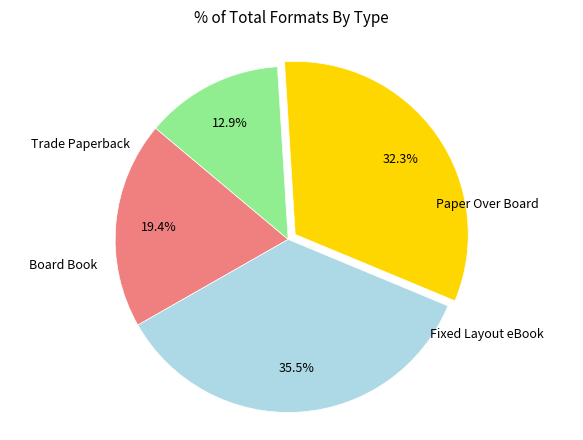

Does any single category account for the majority?

No